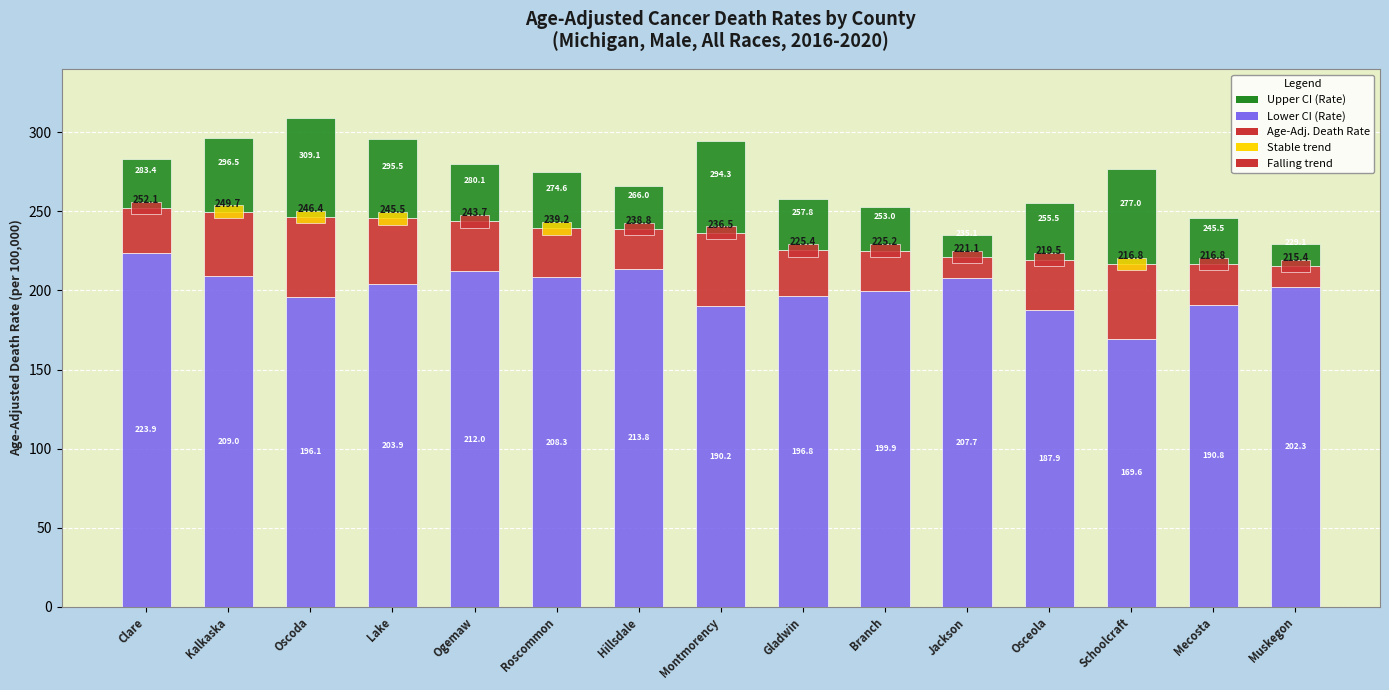

What position from the left is Hillsdale?

7